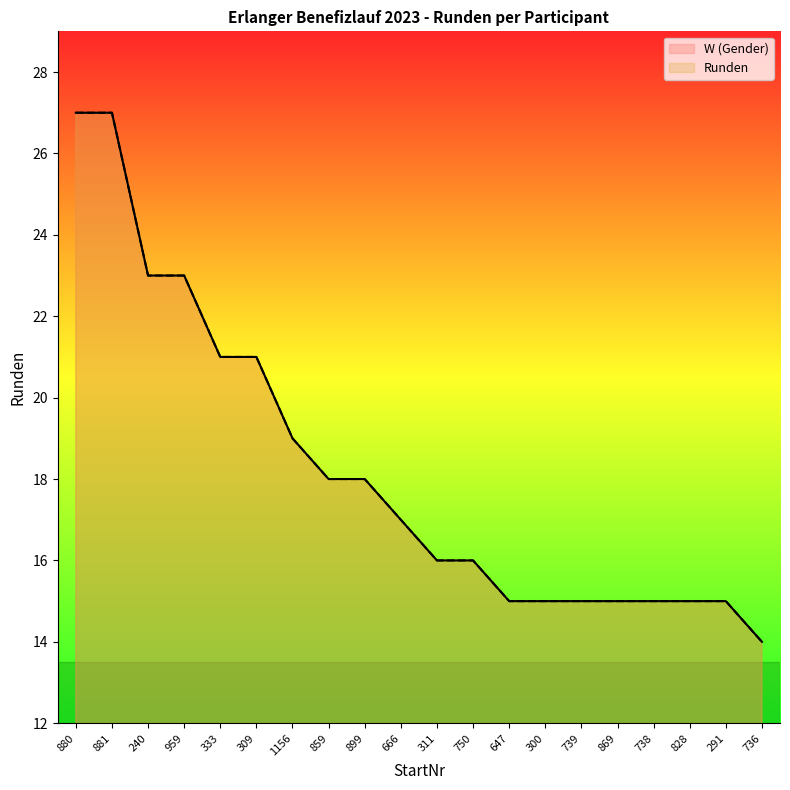

What is the label of the 11th point from the left?

311